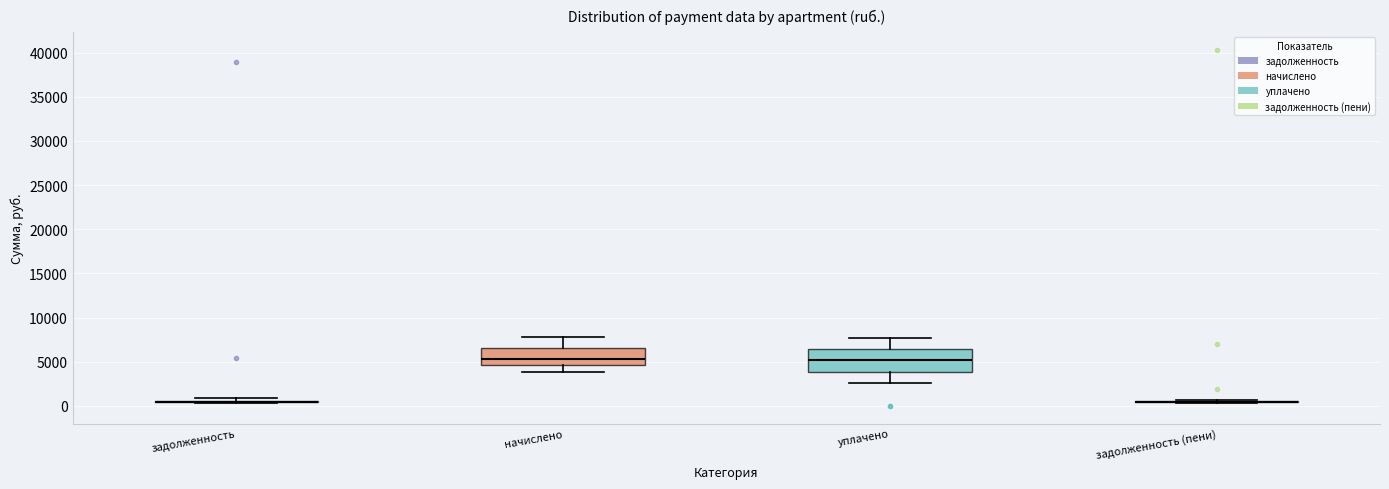

Reading left to right, transcribe this box plot: for each box, give where its median line is, the range the box spans, and where its two whiskers end, as read against the y-axis. The values are not printed on the chart, so give them approximately, as read against the axis.

задолженность: box collapsed to a line at 500, whiskers 500 to 1000
начислено: median 5500, box 4500 to 6500, whiskers 4000 to 8000
уплачено: median 5000, box 4000 to 6500, whiskers 2500 to 7500
задолженность (пени): box collapsed to a line at 500, whiskers 500 to 500